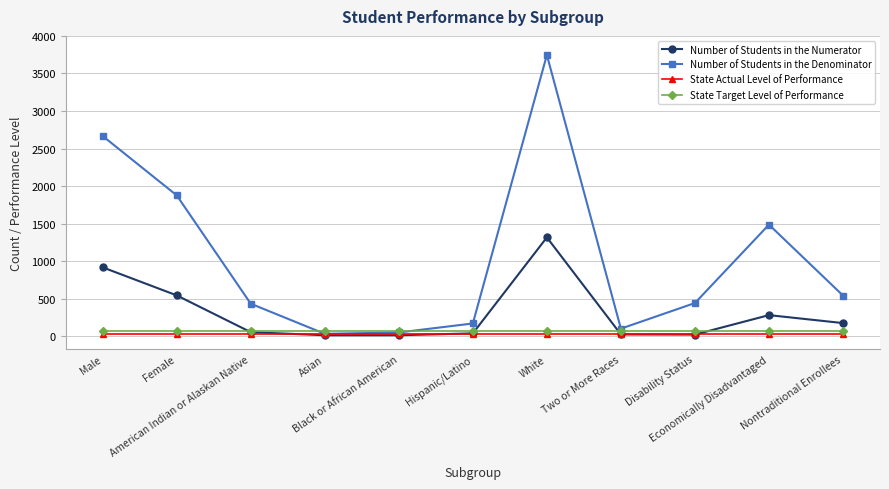

Which series has the largest total across all categories?

Number of Students in the Denominator